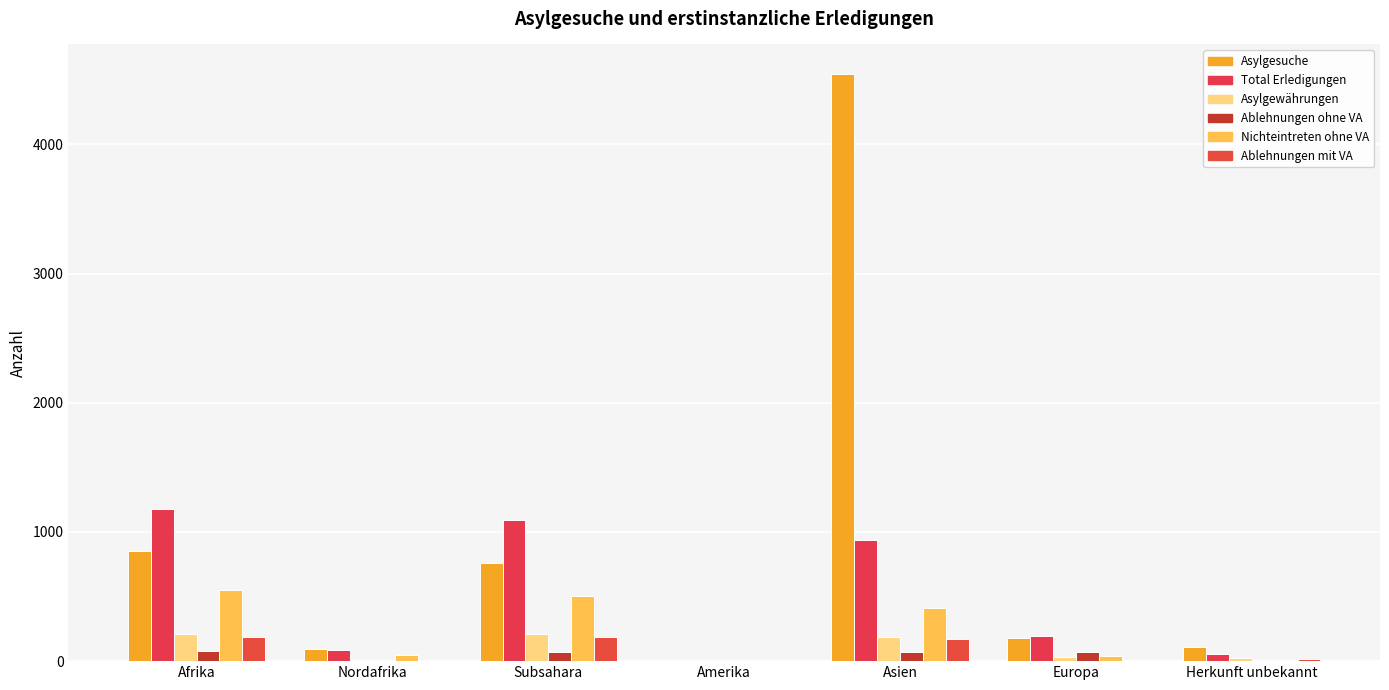

How many groups of bars are there?

7